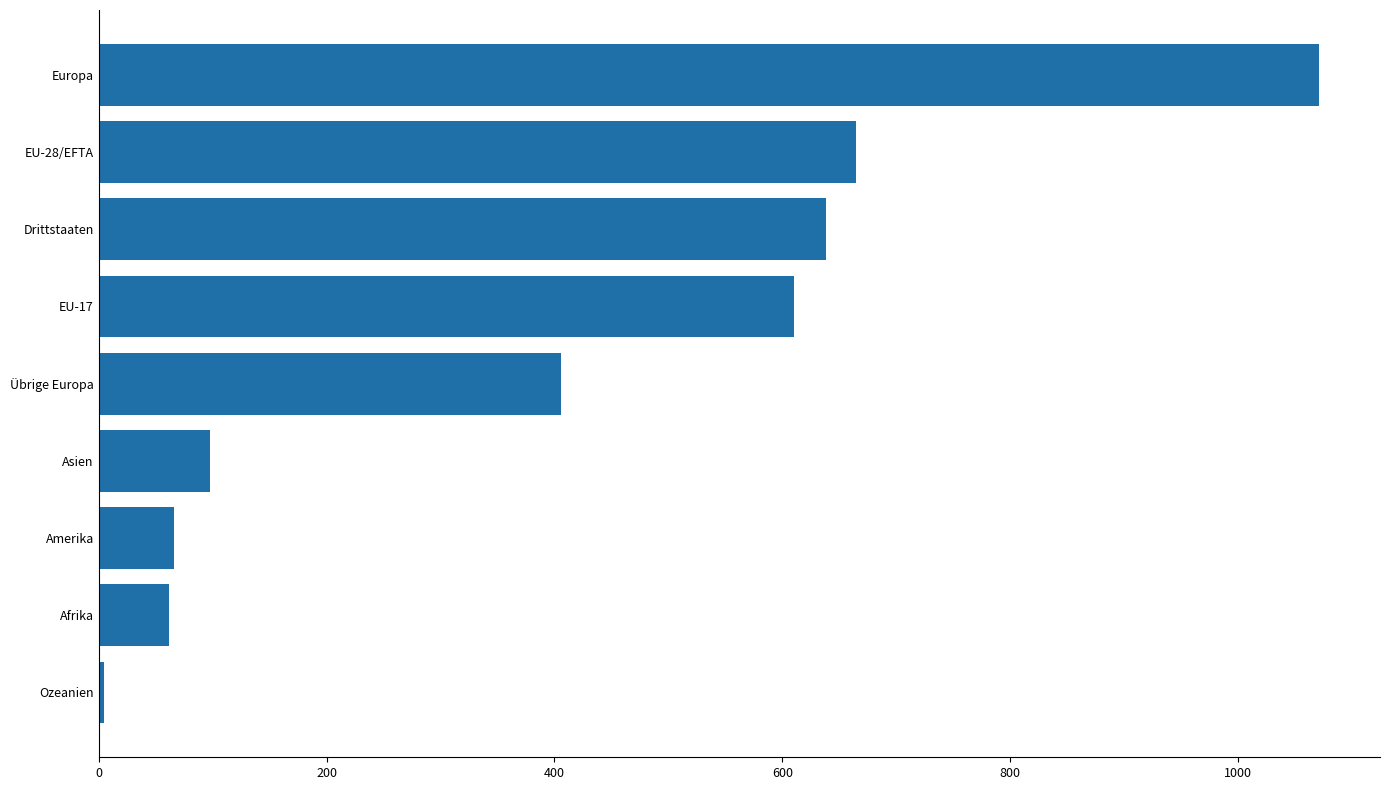

The value at Europa is 1454. True or false?

False